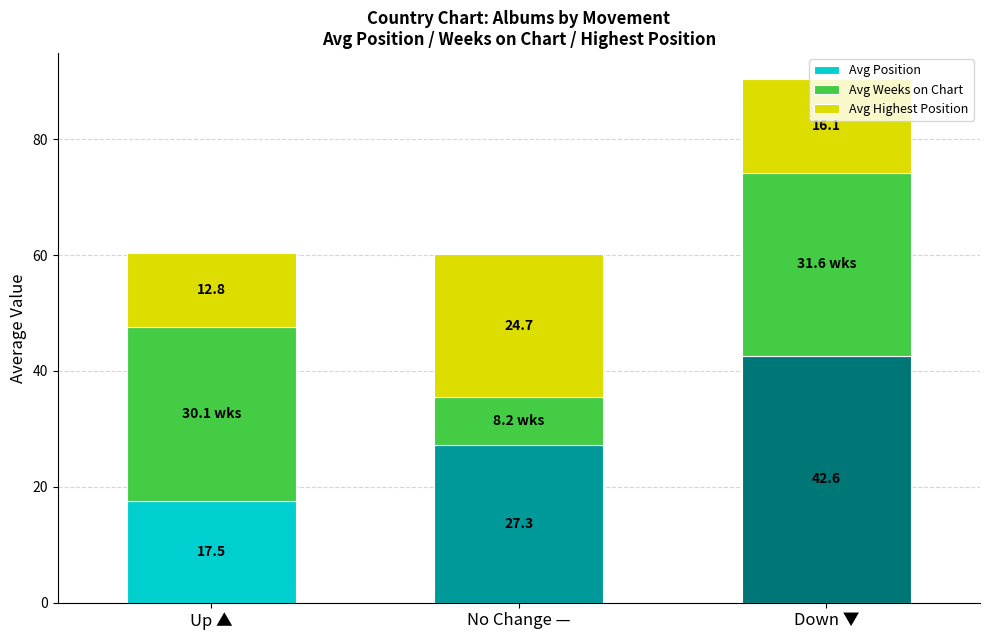

The value of Avg Position at Up ▲ is 17.5. True or false?

True